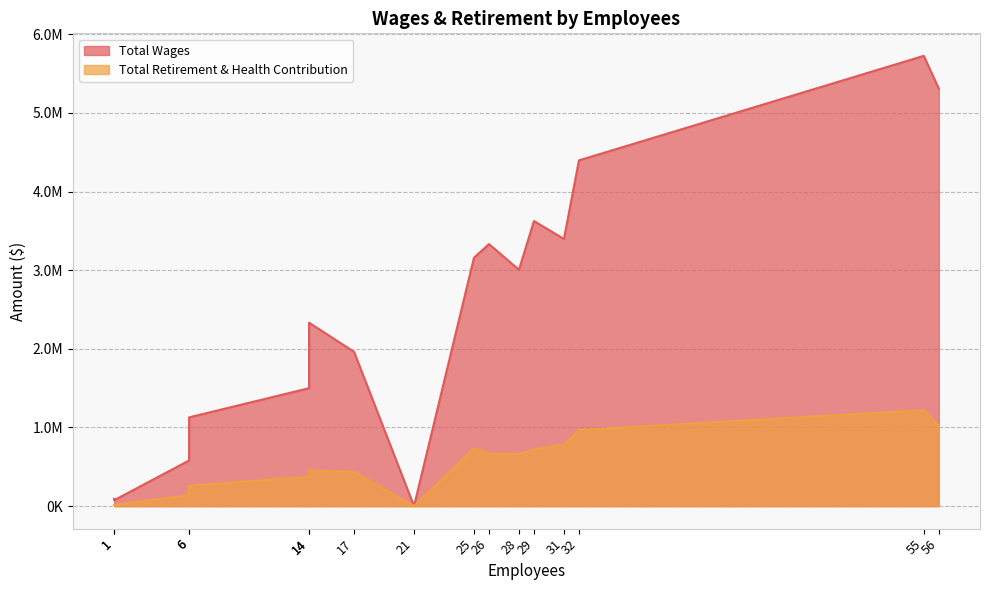

Does the chart have visible grid lines?

Yes